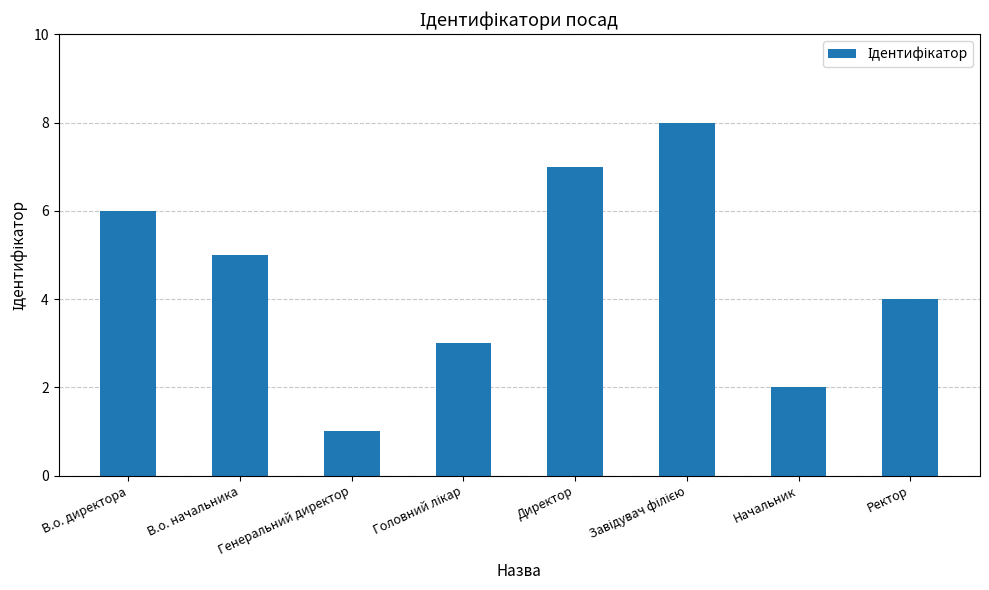

What is the change in value from В.о. директора to Генеральний директор?

-5